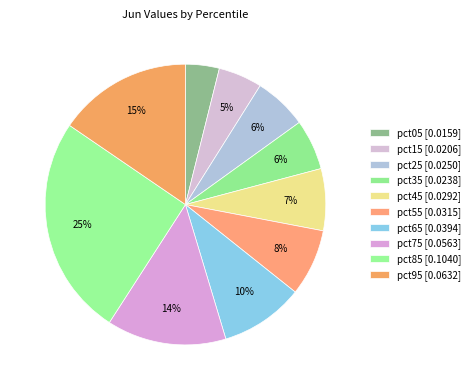

How many segments does this pie chart have?

10